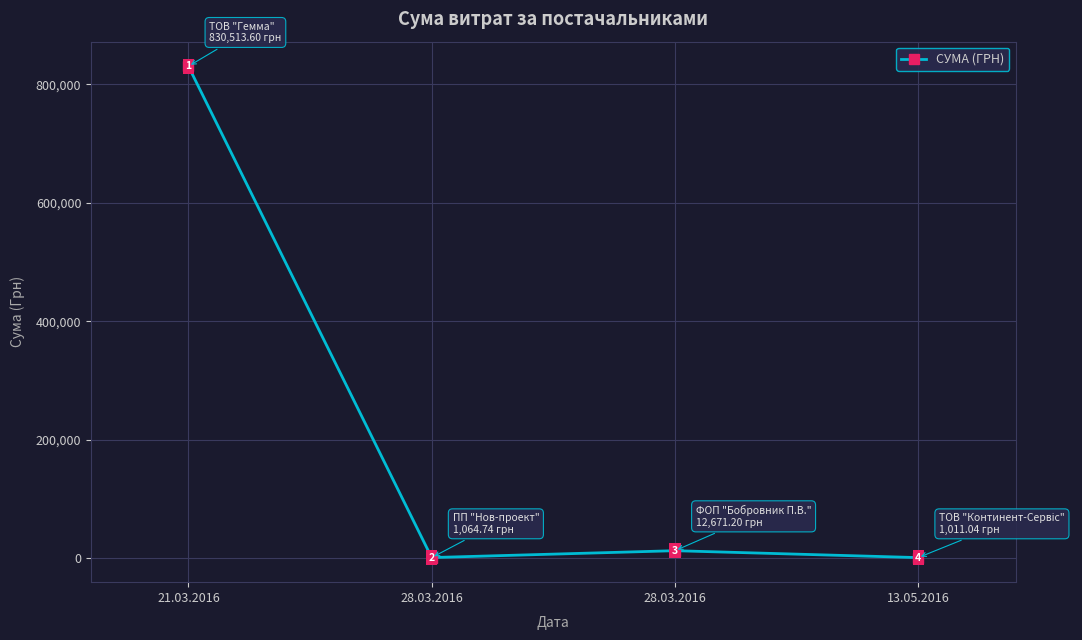

Rank the categories by value from lowest to highest.

13.05.2016, 28.03.2016, 28.03.2016, 21.03.2016